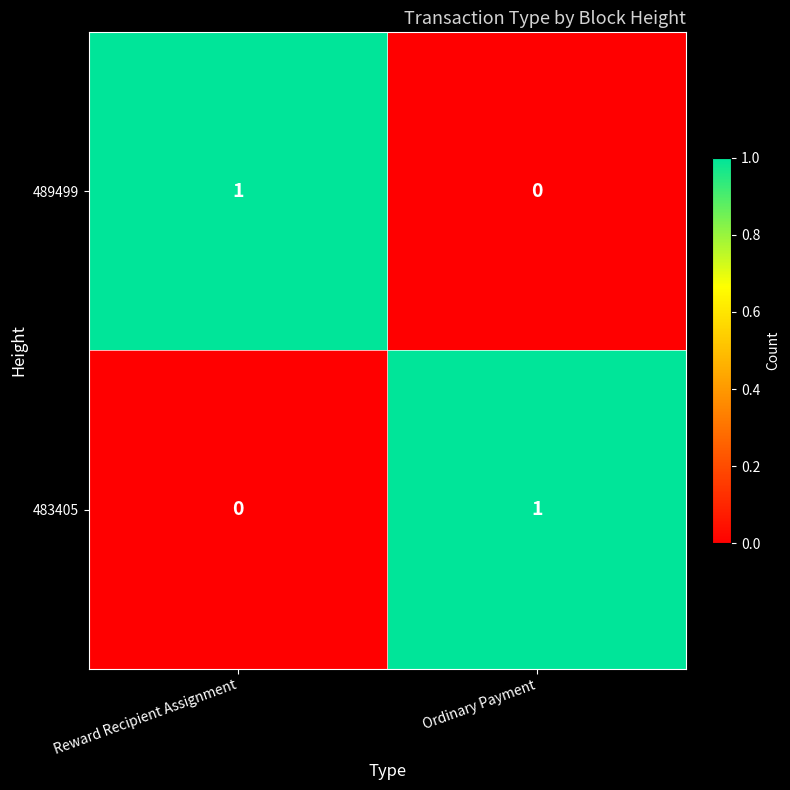

Is it true that 483405 equals 0 at Reward Recipient Assignment?

True